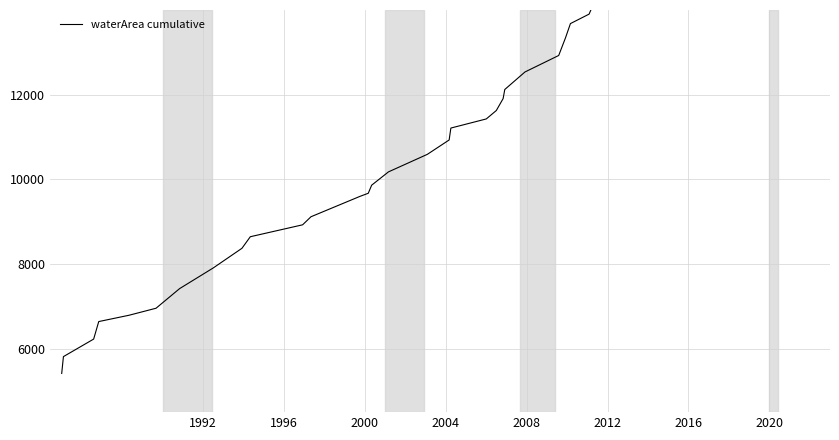

True or false: there are more than 0 points higher than both neighbors.

False